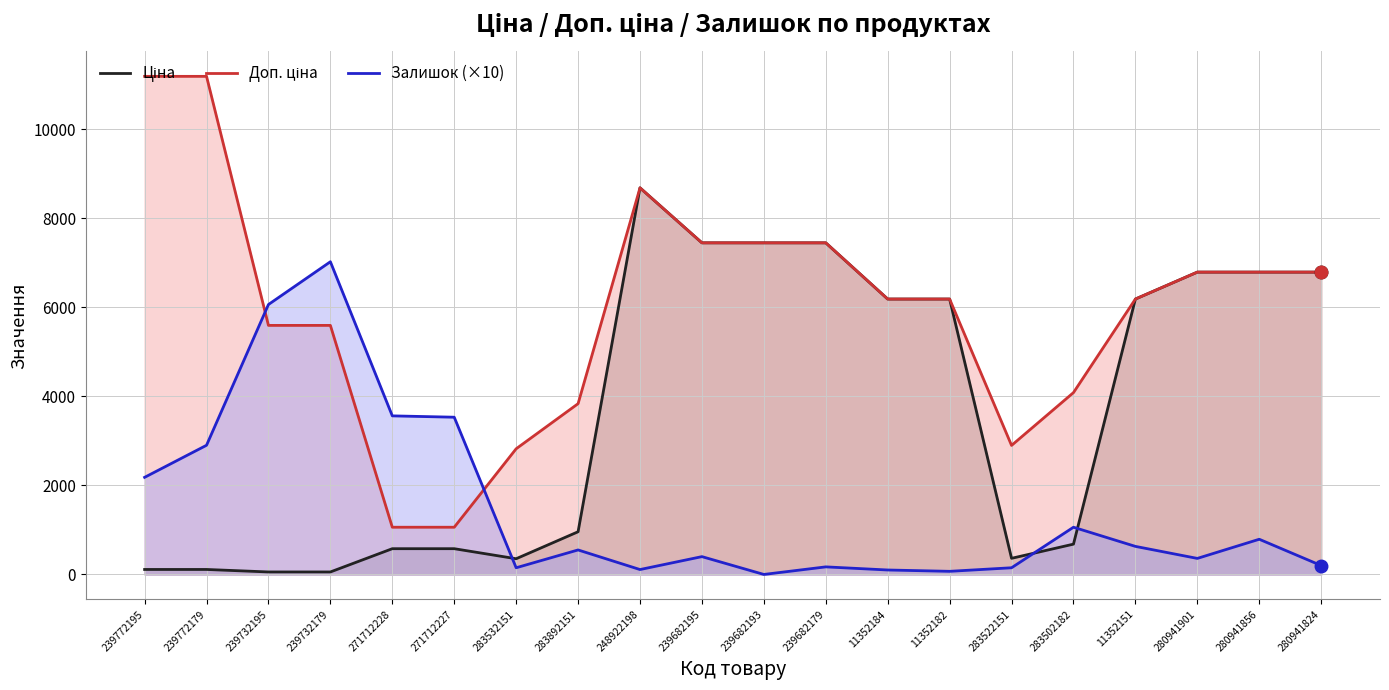

What is the highest value of the Залишок (×10) series?

7020.0